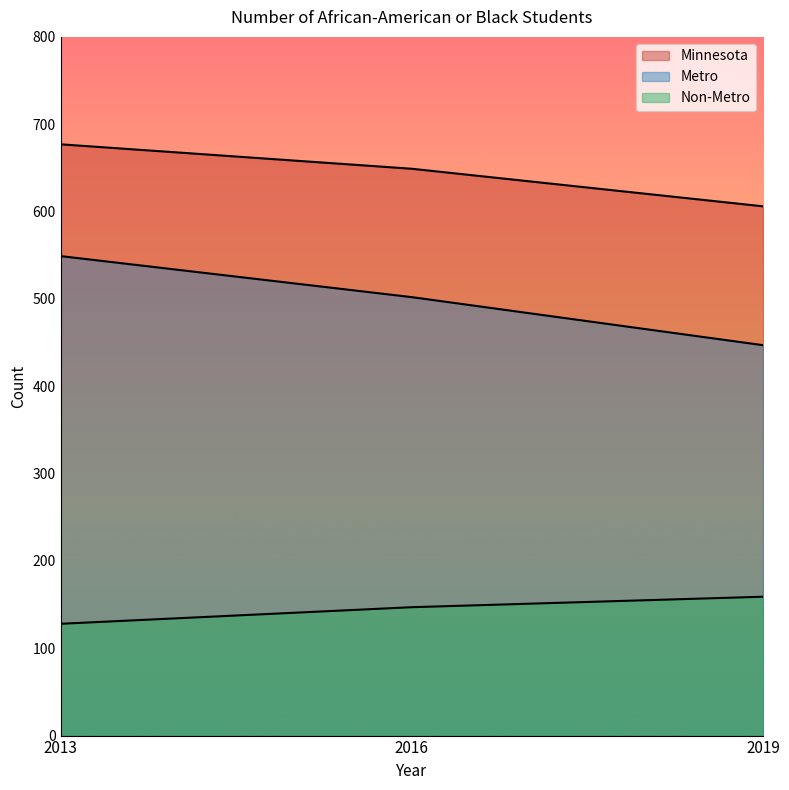

At which category is the sum across all series the highest?

2013